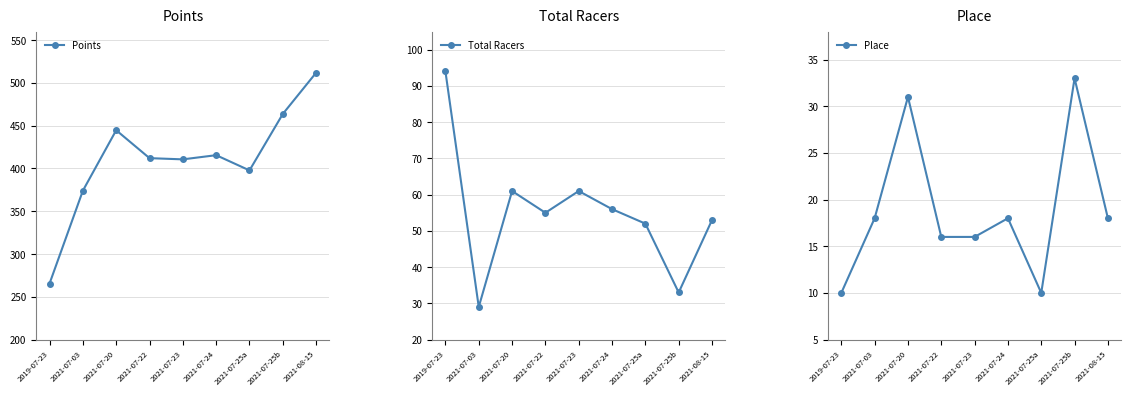

What is the difference between the highest and lowest values at 2019-07-23?

255.5